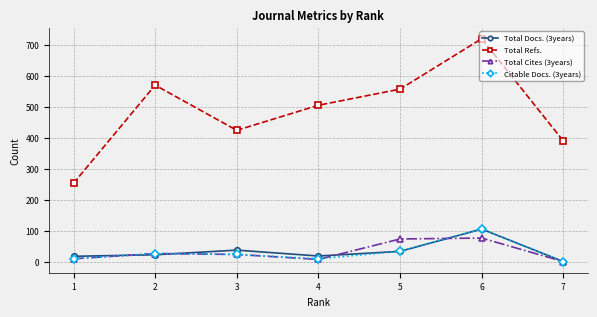

Which series has the largest total across all categories?

Total Refs.